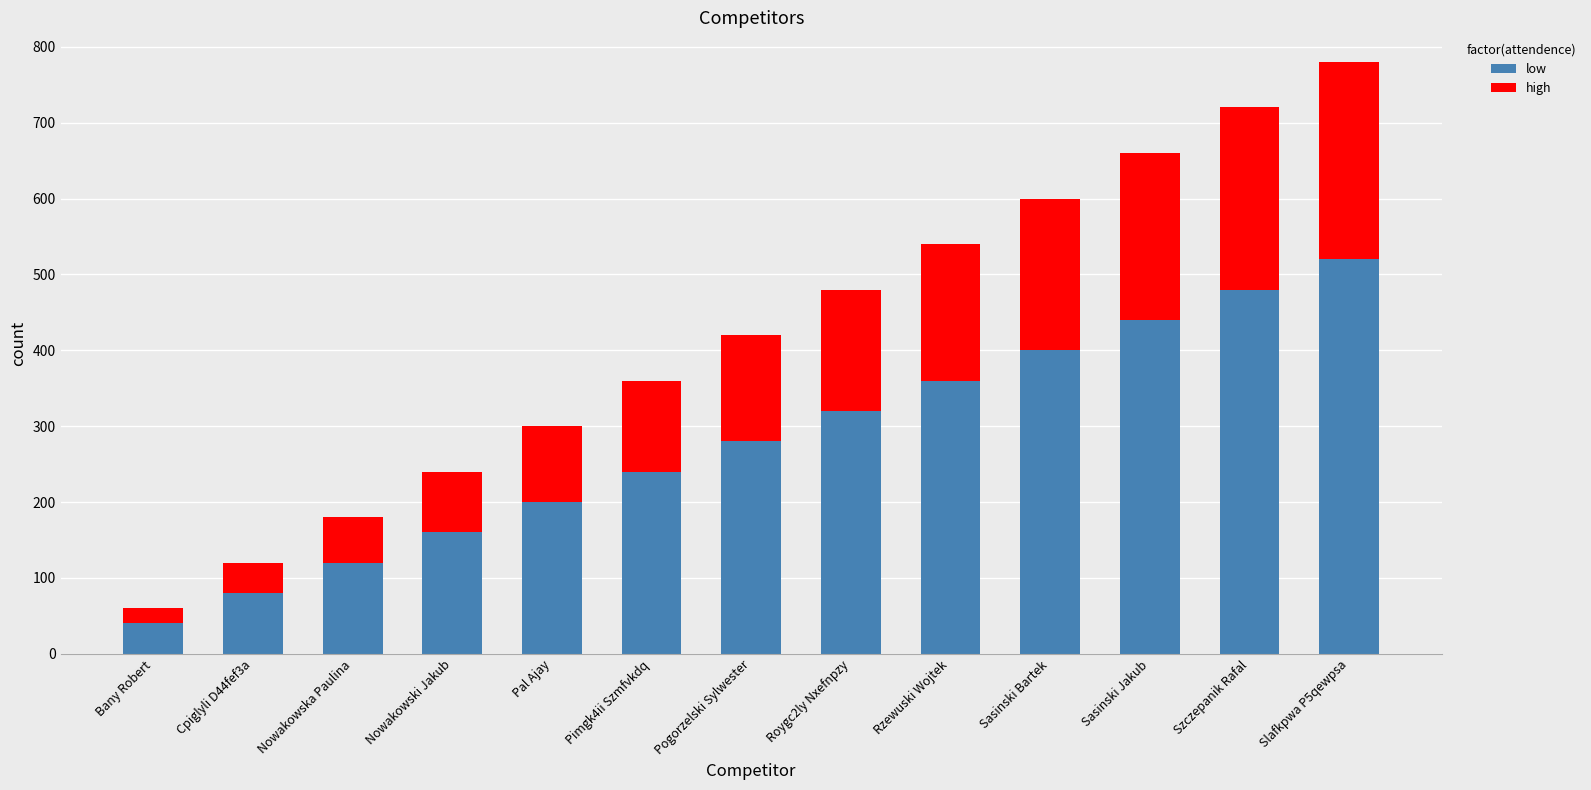

List the labels in order of low value, largest first.

Slafkpwa P5qewpsa, Szczepanik Rafal, Sasinski Jakub, Sasinski Bartek, Rzewuski Wojtek, Roygc2ly Nxefnpzy, Pogorzelski Sylwester, Pimgk4ii Szmfvkdq, Pal Ajay, Nowakowski Jakub, Nowakowska Paulina, Cpiglyli D44fef3a, Bany Robert